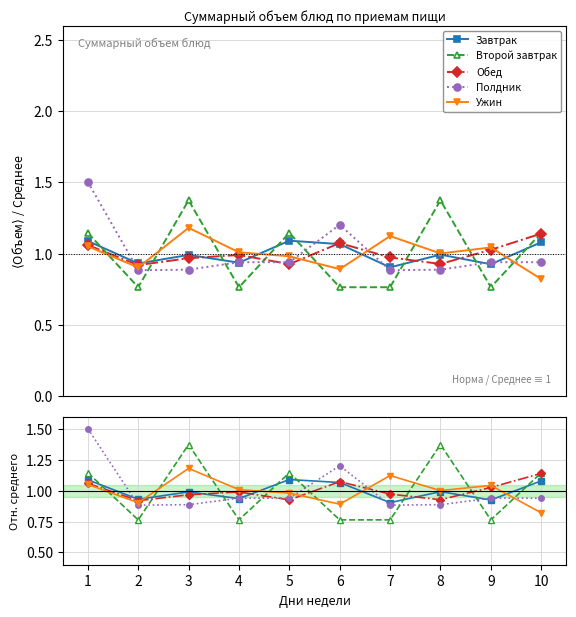

What are all the series names shown in the legend?

Завтрак, Второй завтрак, Обед, Полдник, Ужин